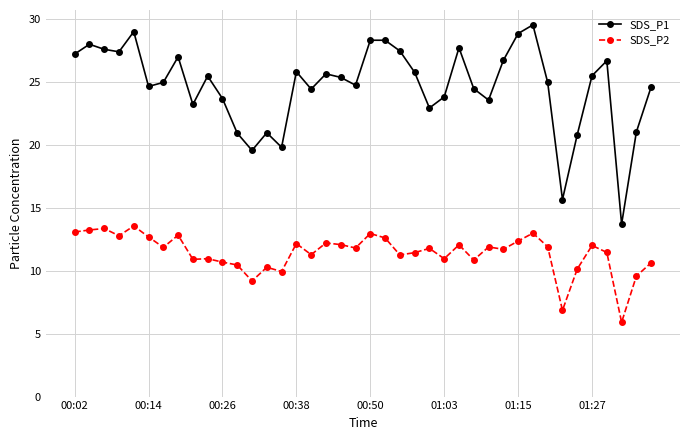

True or false: SDS_P2 has more than 0 interior local peaks.

True